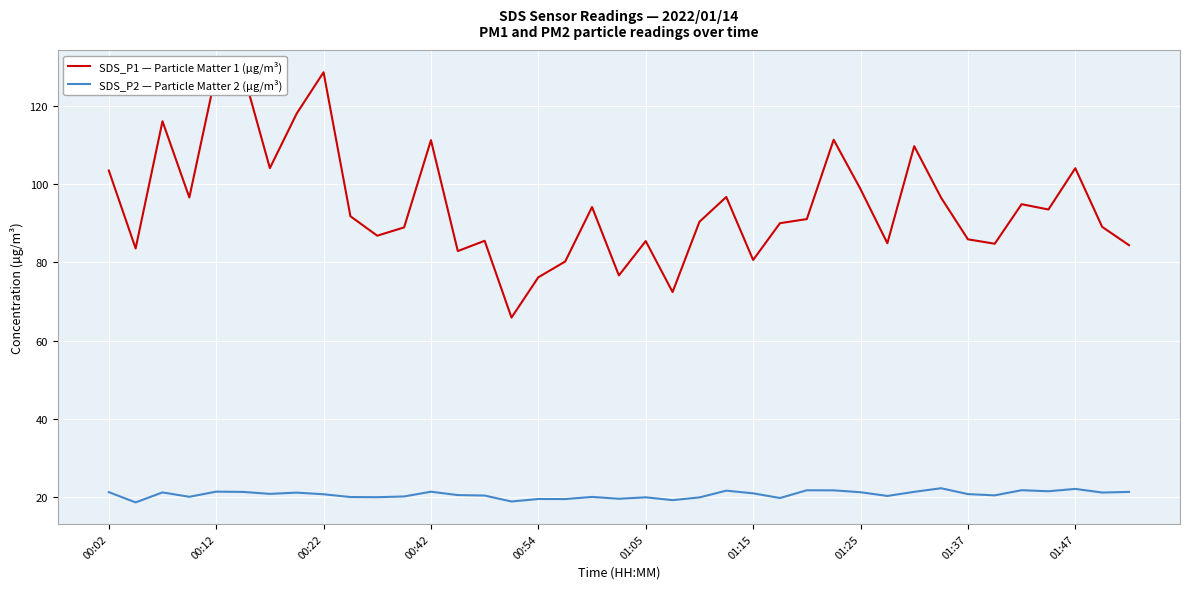

What is the maximum value for SDS_P2 — Particle Matter 2 (µg/m³)?

22.3